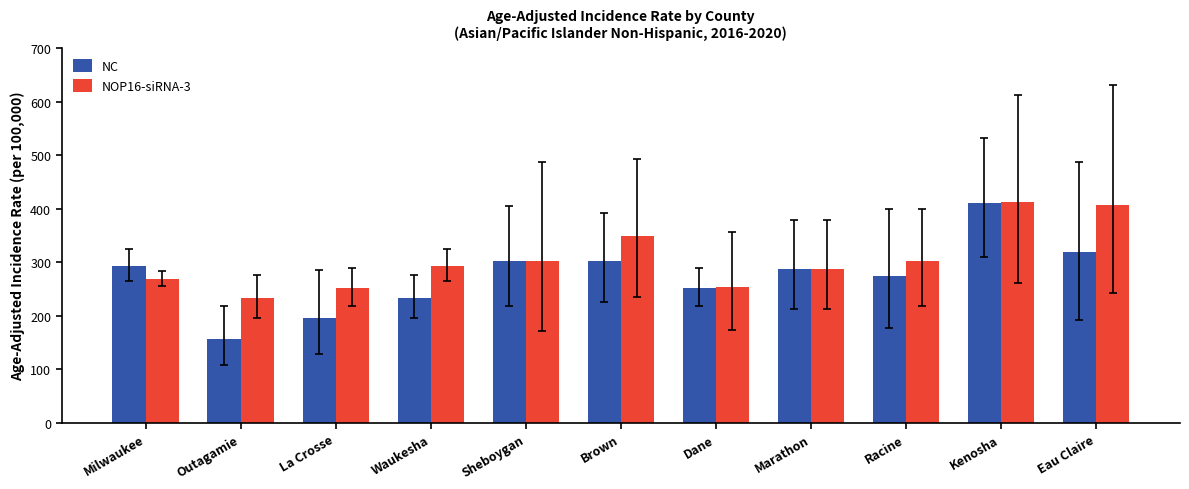

At how many categories does at least one series exceed 171?

11